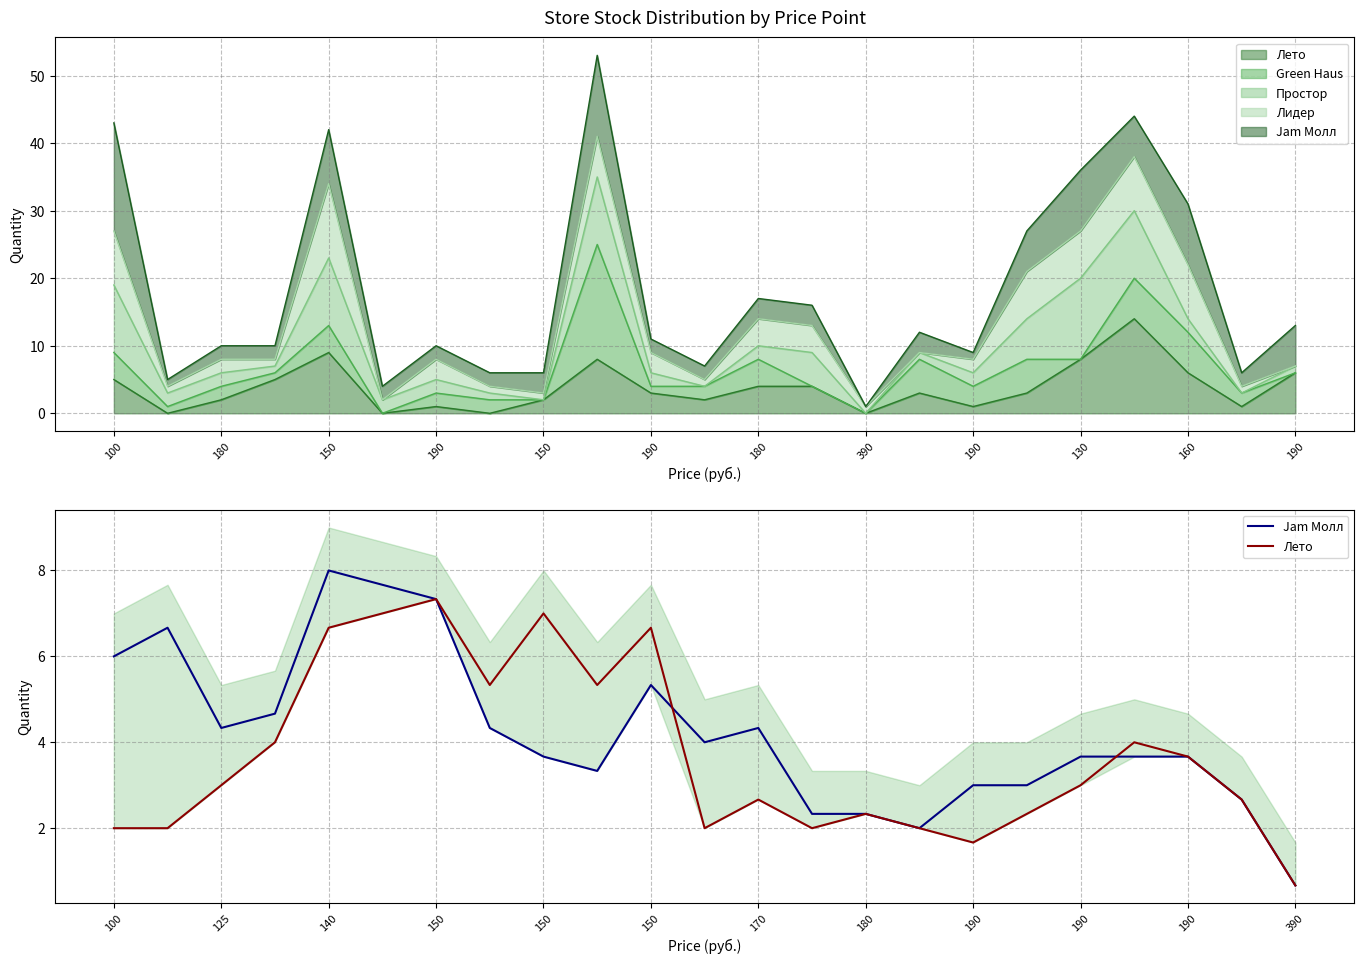

Reading left to right, transcribe all the data shown in this chart.

Jam Молл: 6.0	6.7	4.3	4.7	8.0	7.7	7.3	4.3	3.7	3.3	5.3	4.0	4.3	2.3	2.3	2.0	3.0	3.0	3.7	3.7	3.7	2.7	0.7
Лето: 2.0	2.0	3.0	4.0	6.7	7.0	7.3	5.3	7.0	5.3	6.7	2.0	2.7	2.0	2.3	2.0	1.7	2.3	3.0	4.0	3.7	2.7	0.7